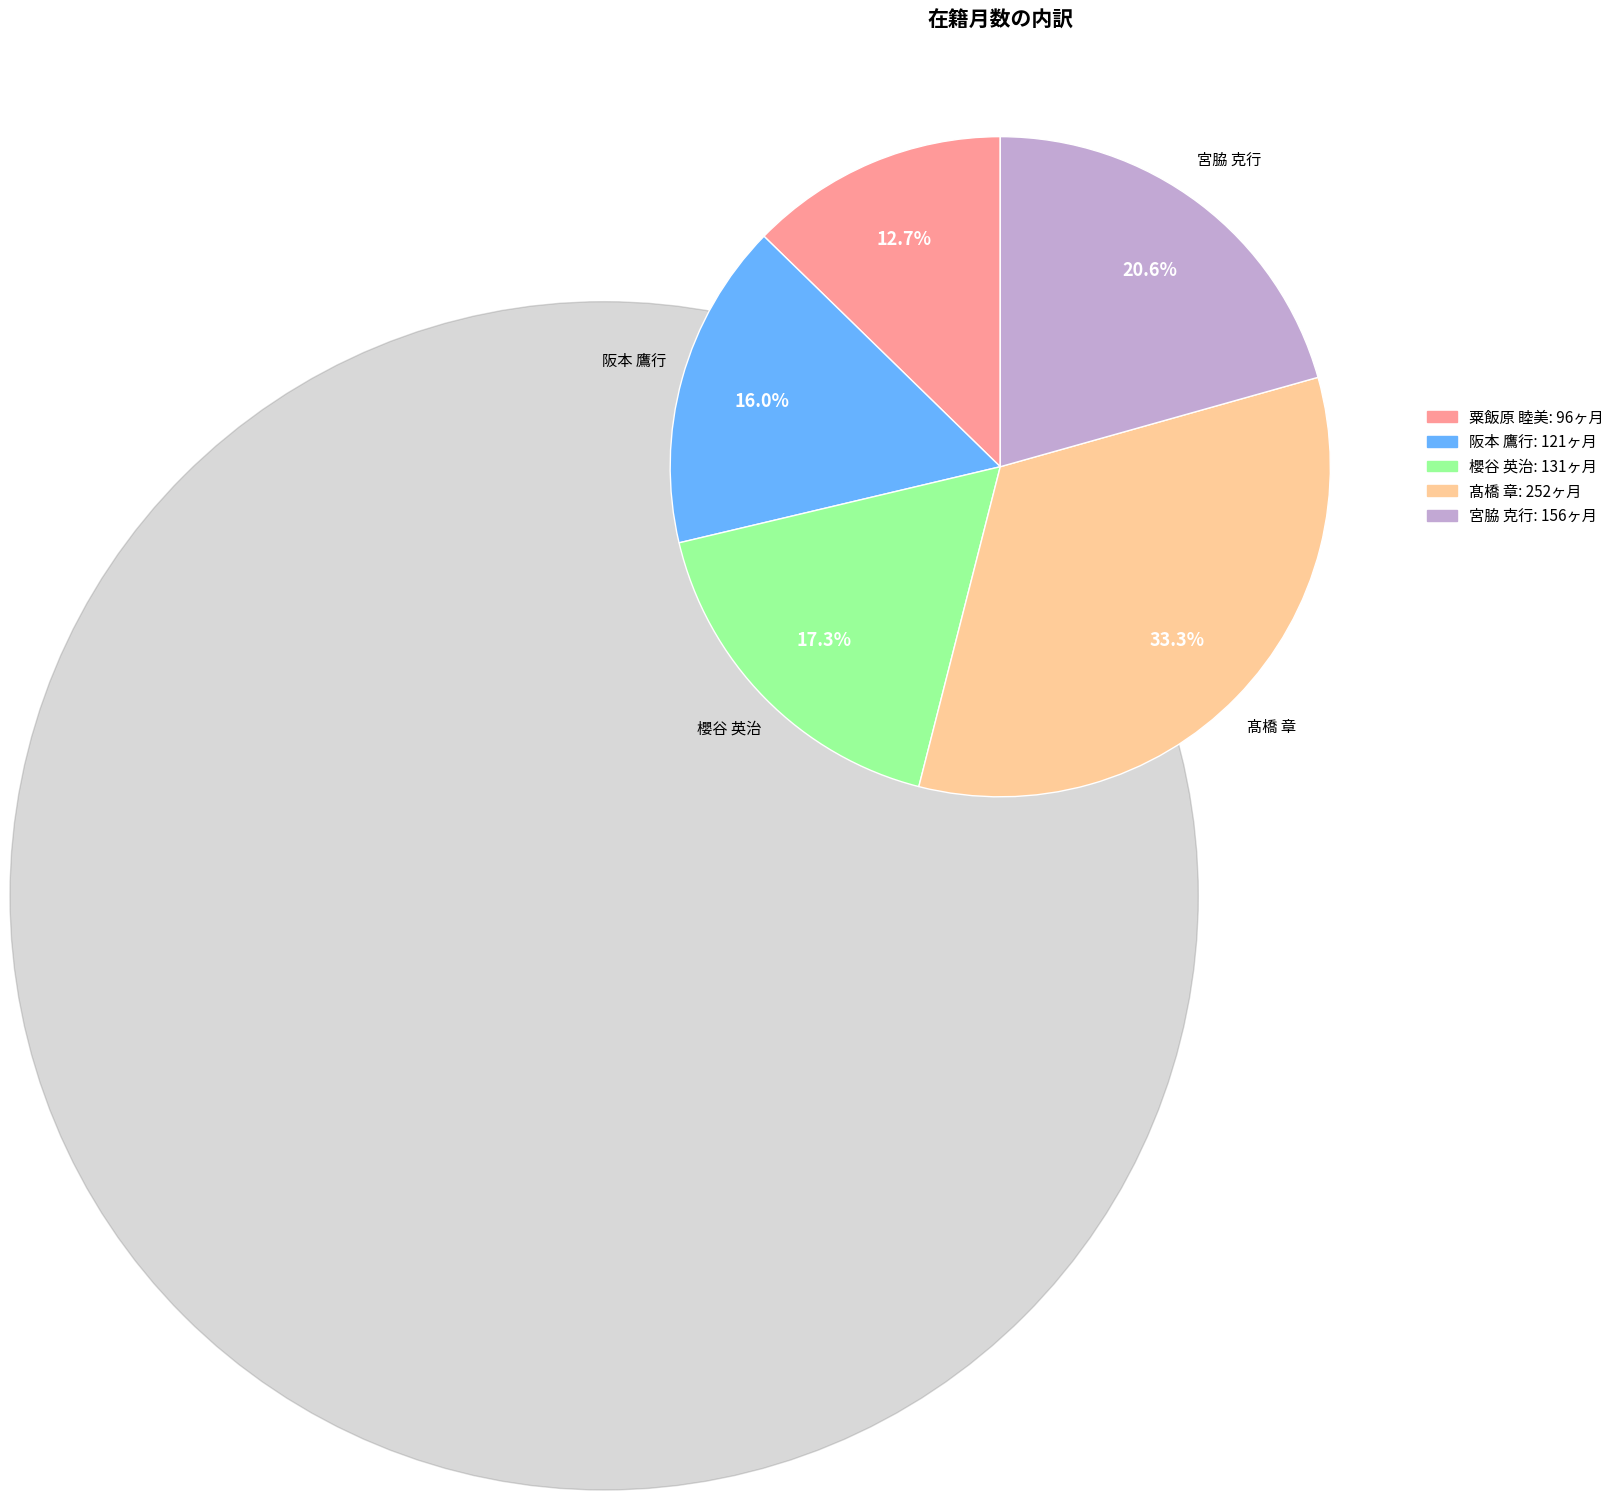

To the nearest percent, what is the difference between the 宮脇 克行 and 髙橋 章 slice percentages?

13%